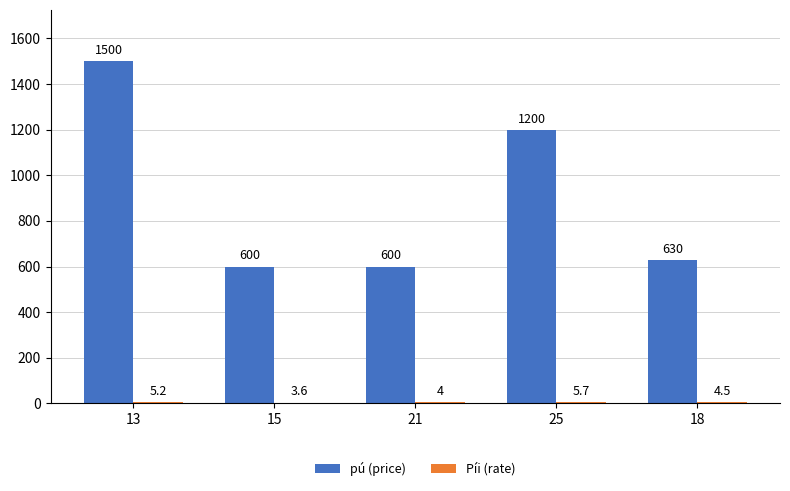

At which label is pú (price) closest to 1050?

25